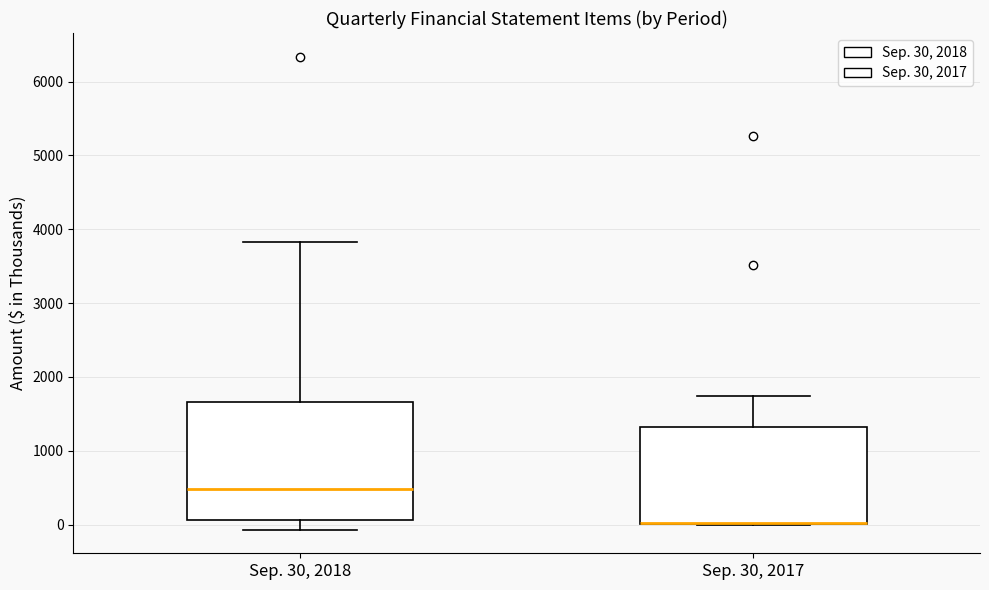

Comparing the boxes themselves (not the whiskers), which one is the tallest?

Sep. 30, 2018